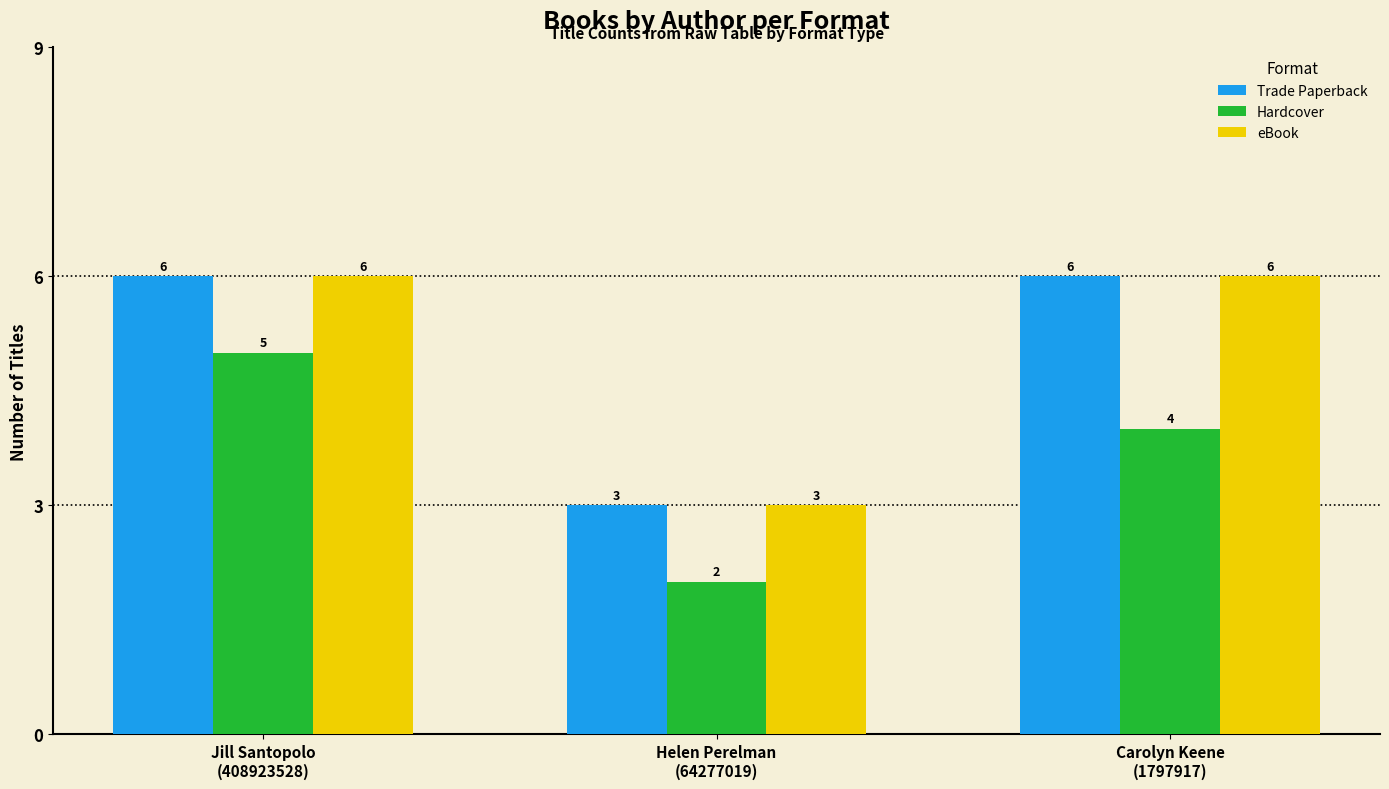

What is the sum of all Trade Paperback values?

15